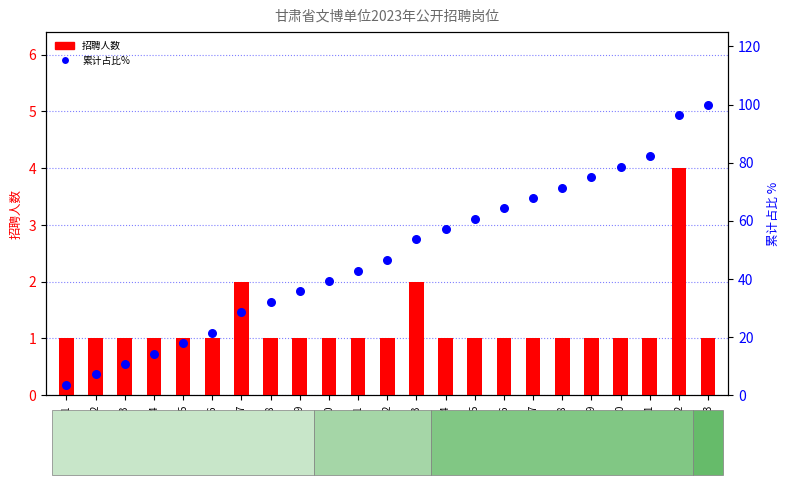

What are all the series names shown in the legend?

招聘人数, 累计占比%